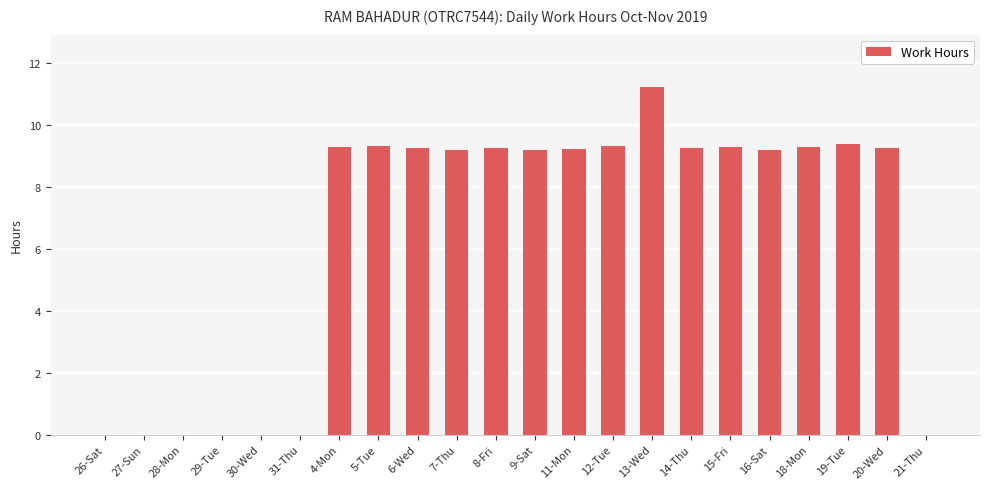

The chart shows a value of 9.3 at 5-Tue. True or false?

True